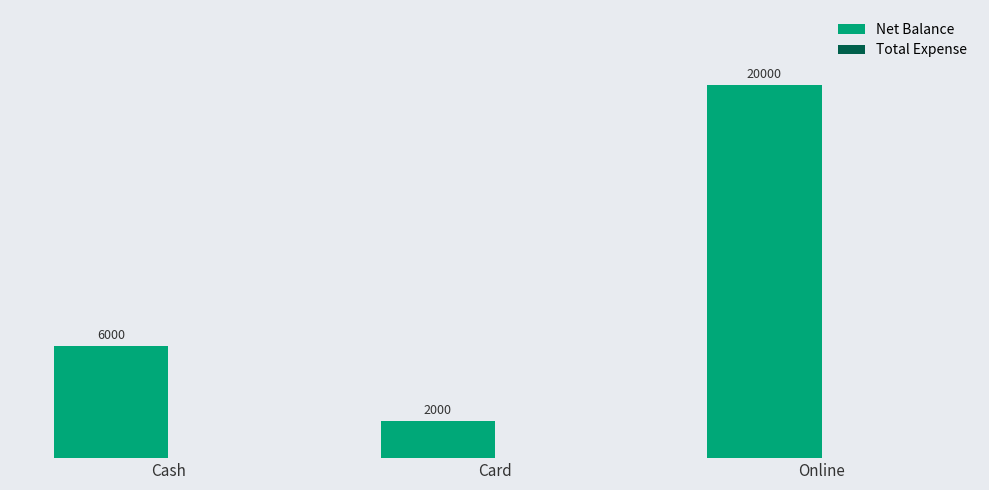

The chart shows a value of 8166 at Cash. True or false?

False